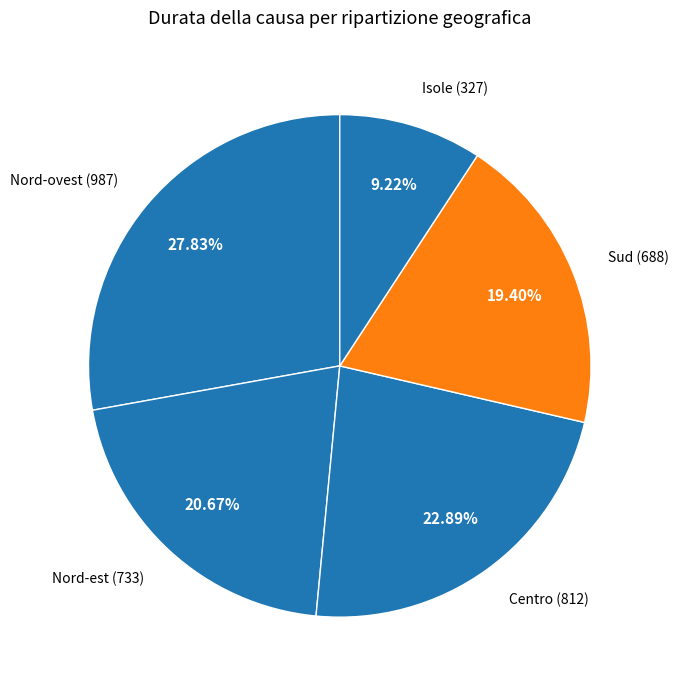

Between Centro and Sud, which is larger?

Centro